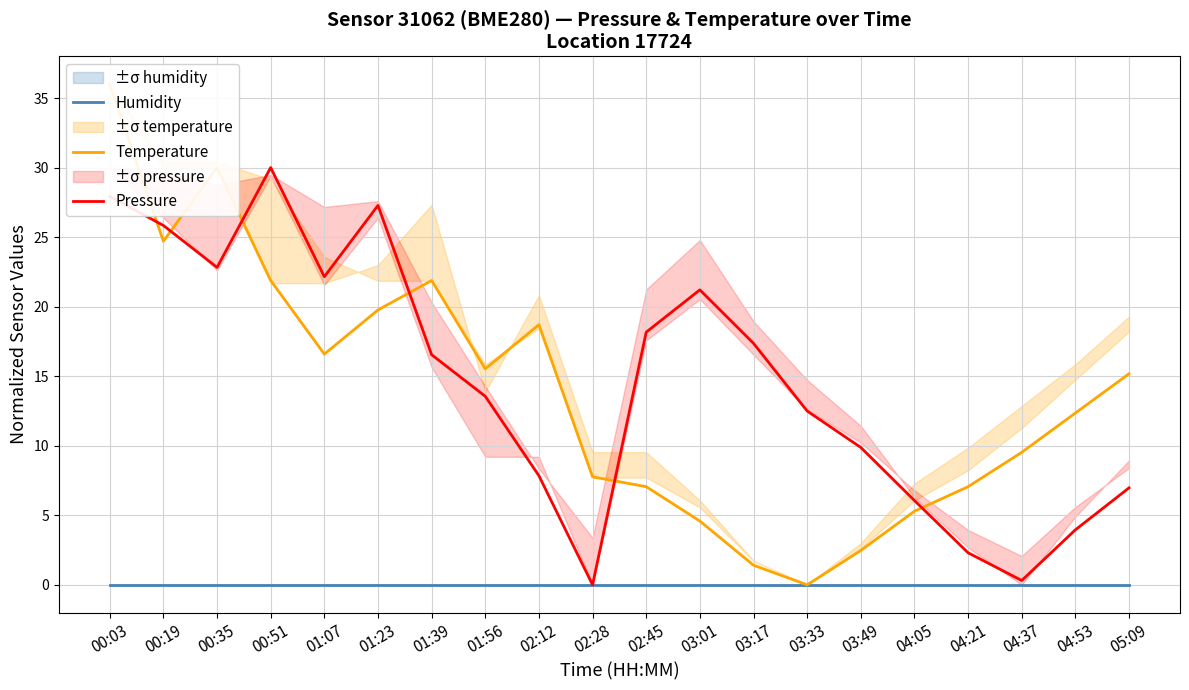

Reading right to left, list all the values displayed in this chart.

Humidity: 0.0	0.0	0.0	0.0	0.0	0.0	0.0	0.0	0.0	0.0	0.0	0.0	0.0	0.0	0.0	0.0	0.0	0.0	0.0	0.0
Temperature: 15.2	12.4	9.5	7.1	5.3	2.5	0.0	1.4	4.6	7.1	7.8	18.7	15.5	21.9	19.8	16.6	21.9	30.0	24.7	36.0
Pressure: 7.0	4.0	0.3	2.3	6.1	9.9	12.5	17.4	21.2	18.2	0.0	7.8	13.6	16.5	27.3	22.2	30.0	22.8	25.8	27.9